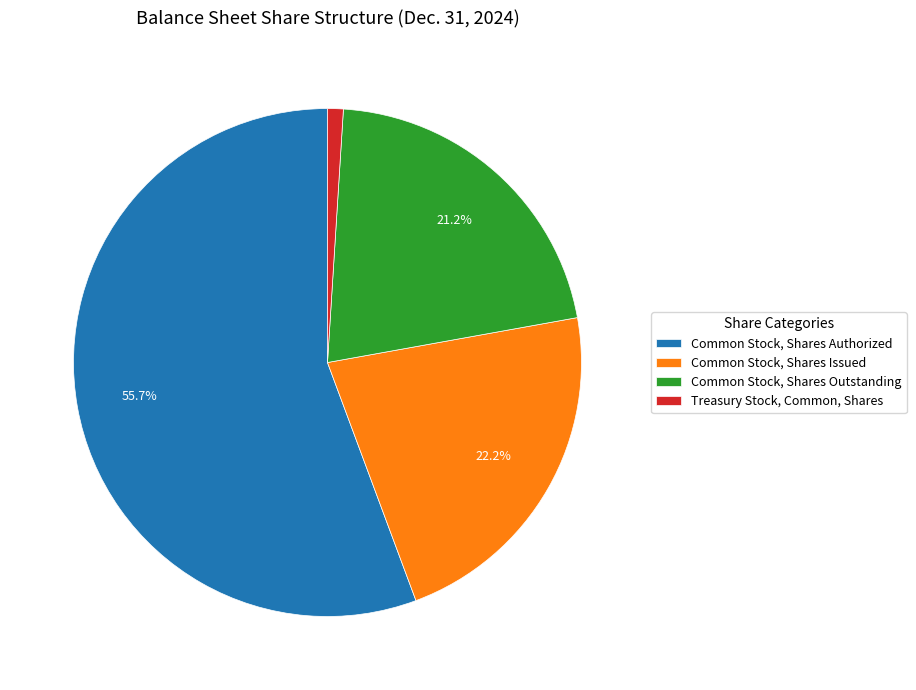

To the nearest percent, what is the average slice percentage?

25%